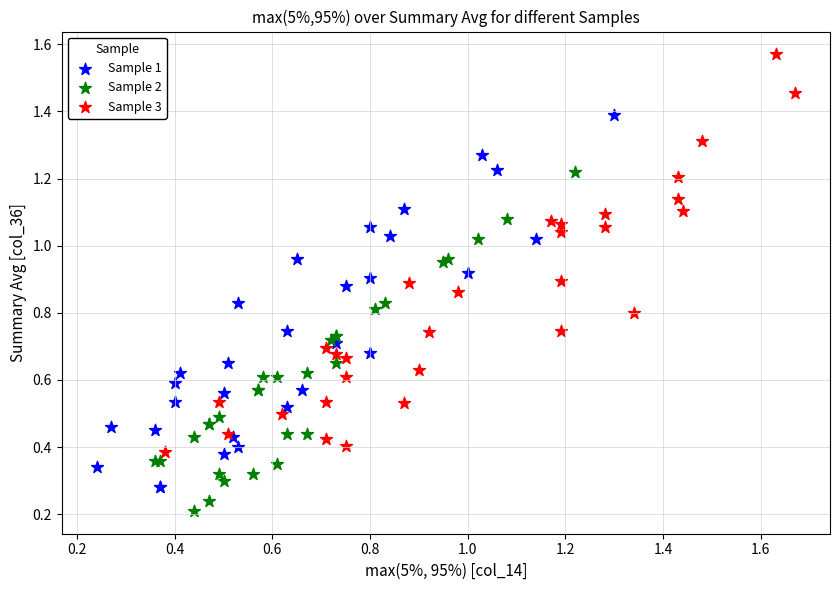

Which series contains the lowest Y value?

Sample 2